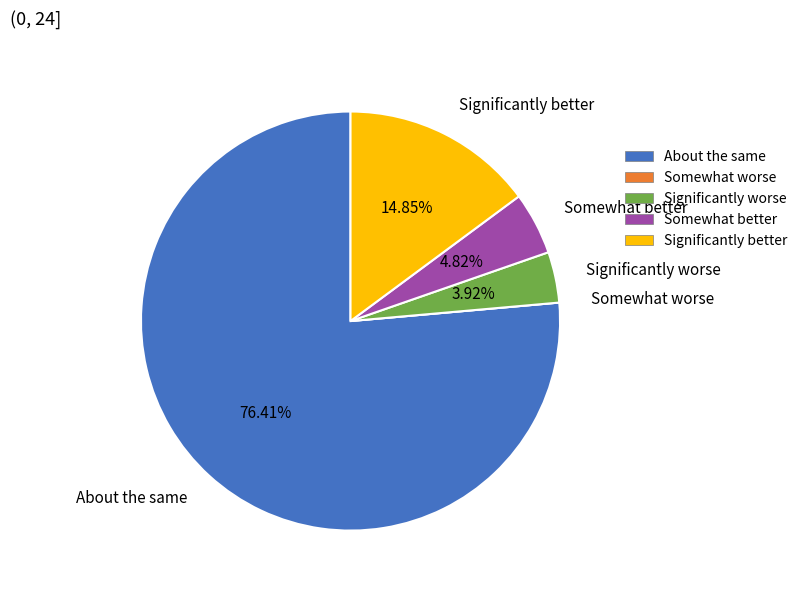

Combined, do Somewhat better and Significantly better account for over 50%?

No